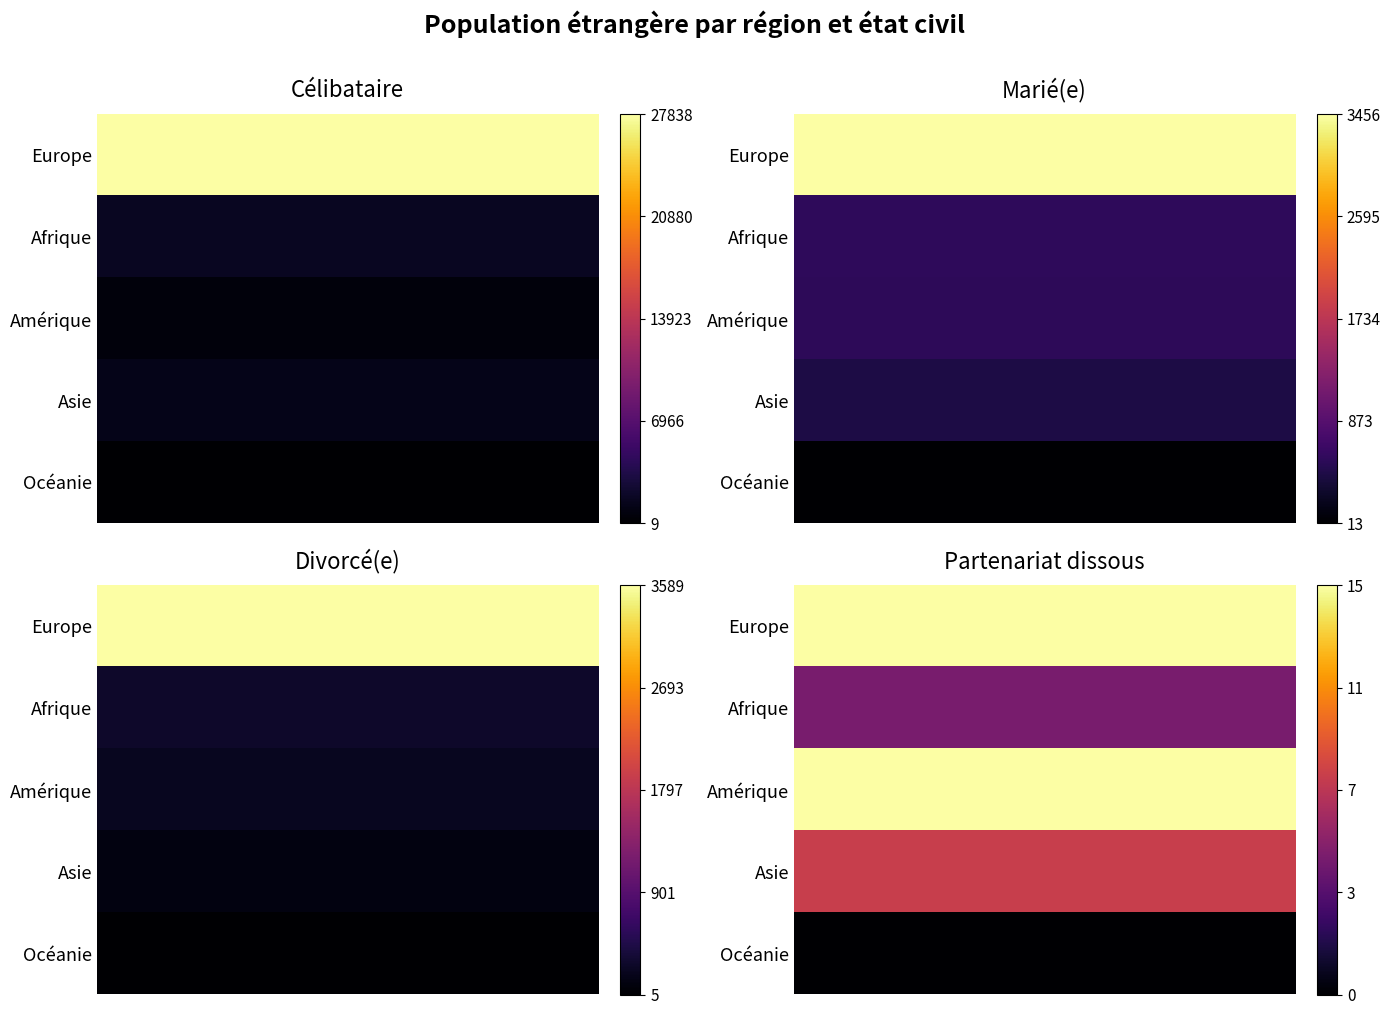

What is the sum of all Afrique values?

2570